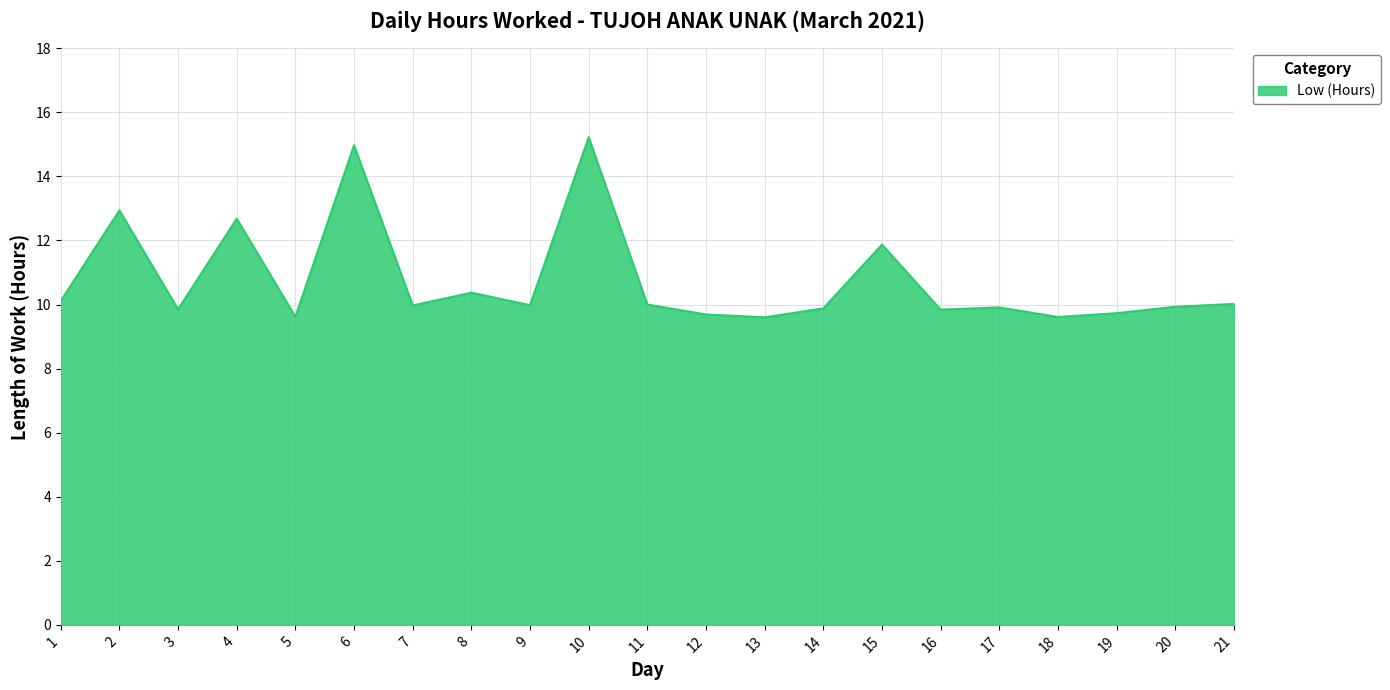

At which label is the value closest to 12?

15